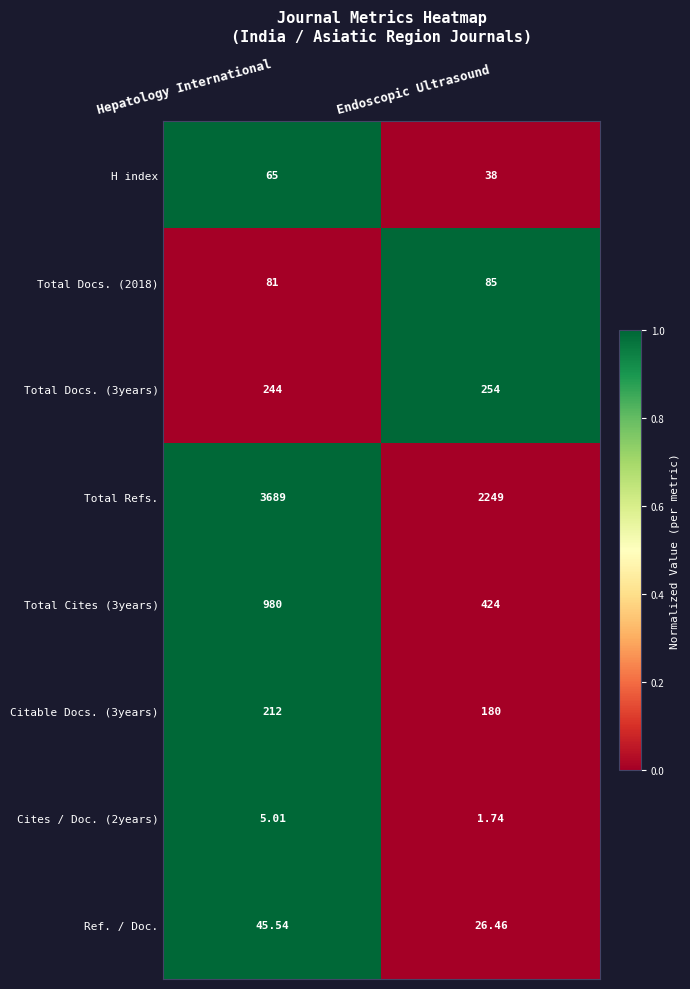

What is the total value across all series at Endoscopic Ultrasound?

3258.2